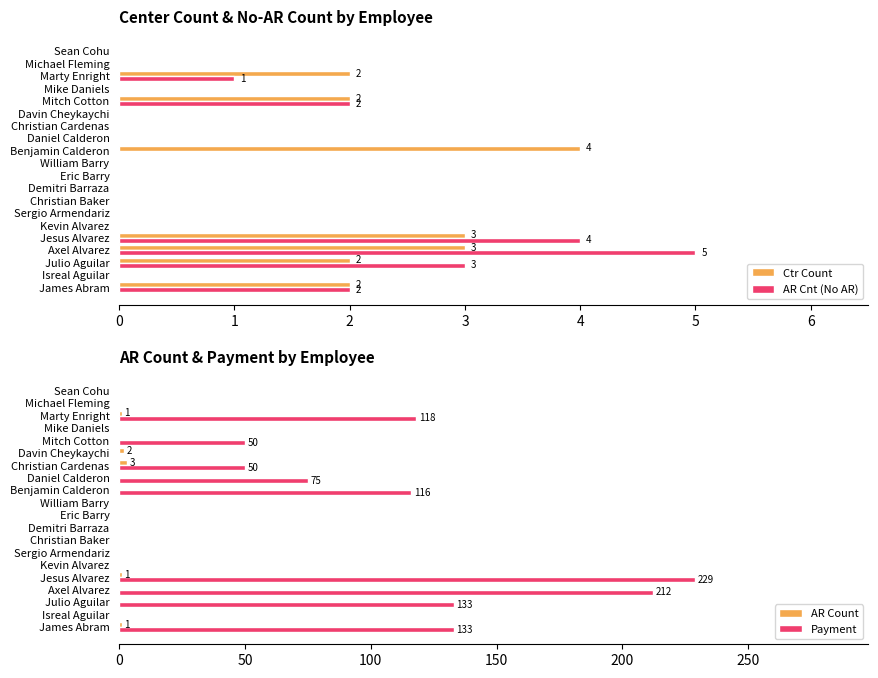

Is the value of AR Cnt (No AR) at Jesus Alvarez greater than the value of Ctr Count at Sean Cohu?

Yes